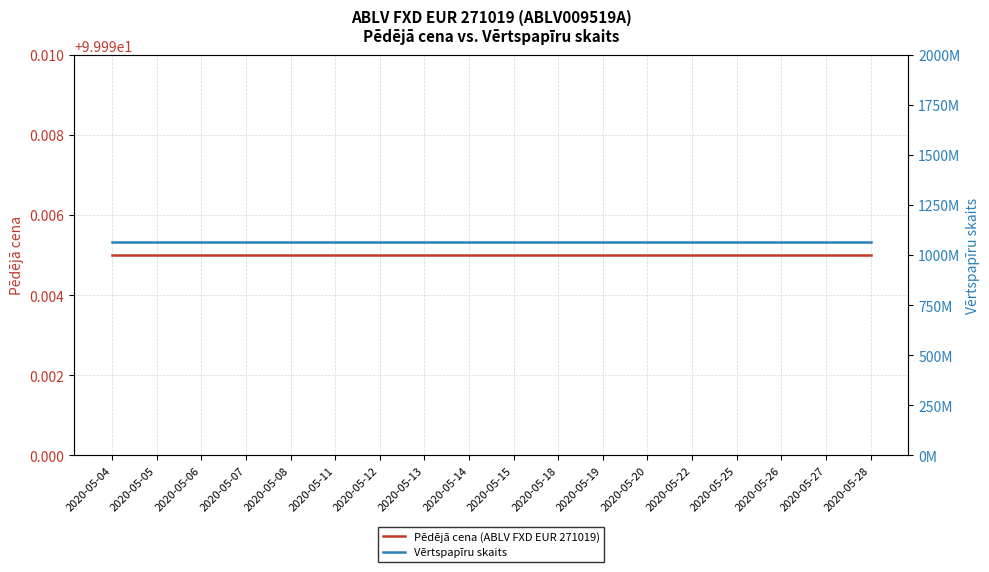

What are all the series names shown in the legend?

Pēdējā cena (ABLV FXD EUR 271019), Vērtspapīru skaits